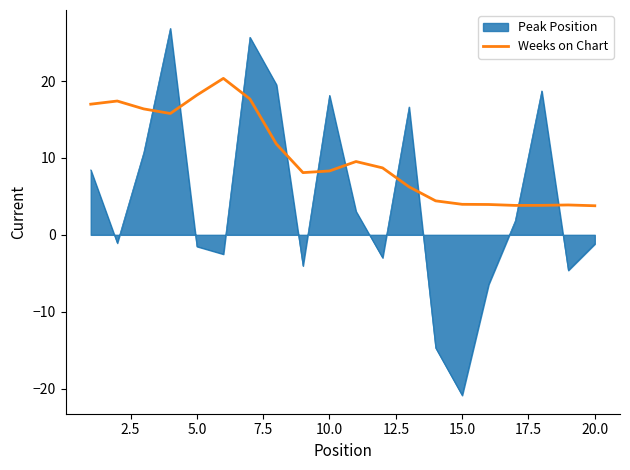

How many intersections are there between Peak Position and Weeks on Chart?

10